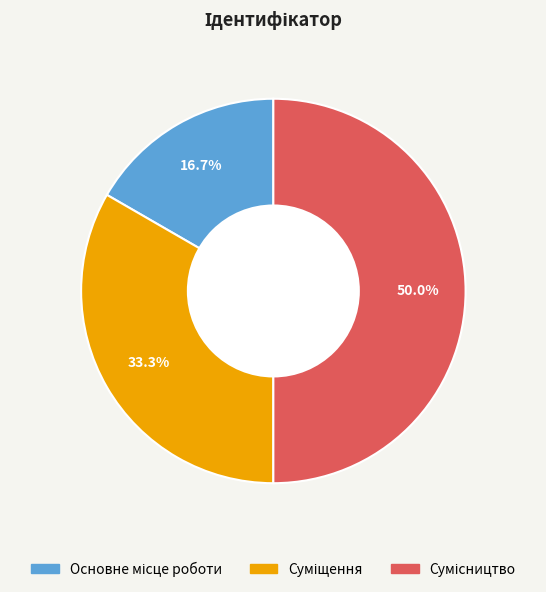

Between Суміщення and Основне місце роботи, which is larger?

Суміщення